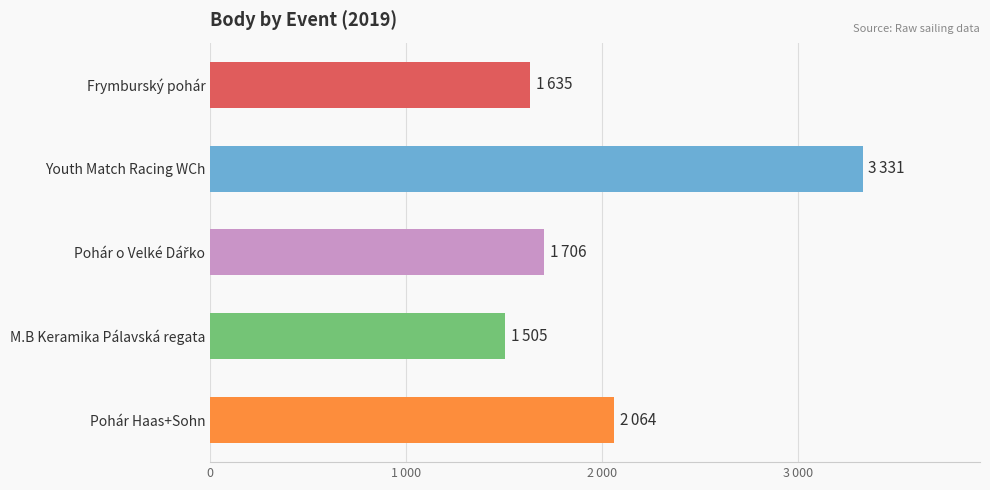

What is the minimum value shown in the chart?

1505